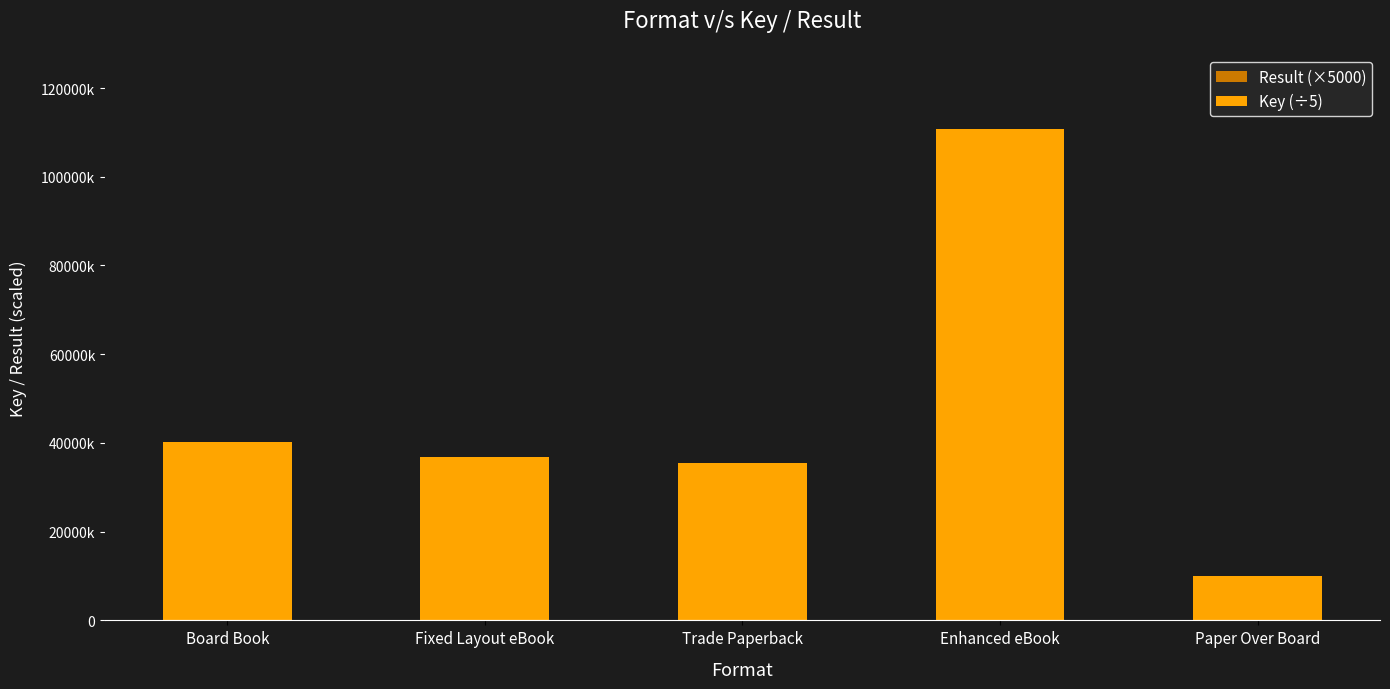

What is the smallest value displayed?

5000.0